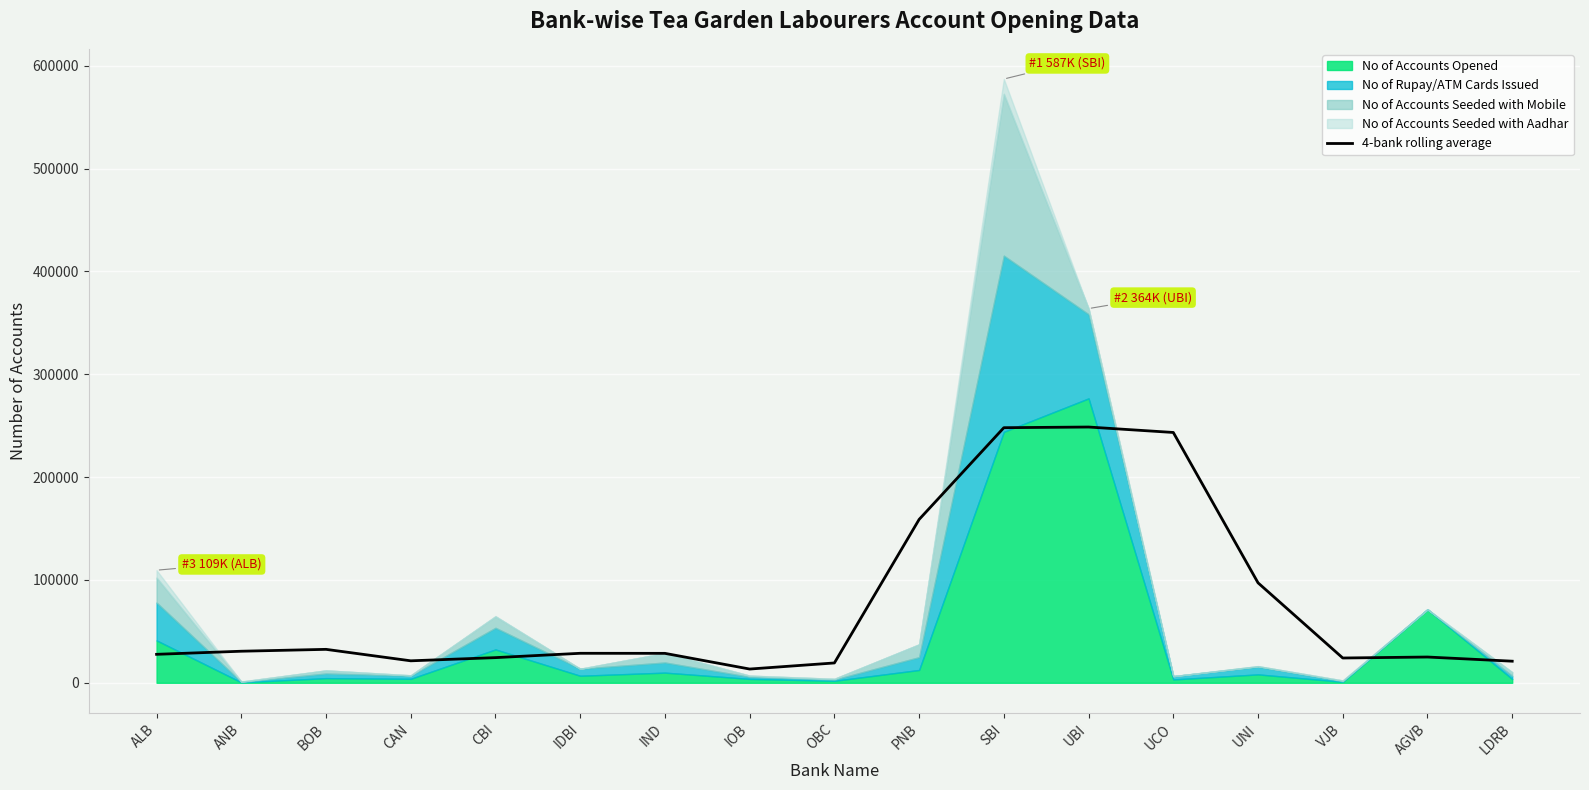

What is the maximum value for 4-bank rolling average?

248687.8